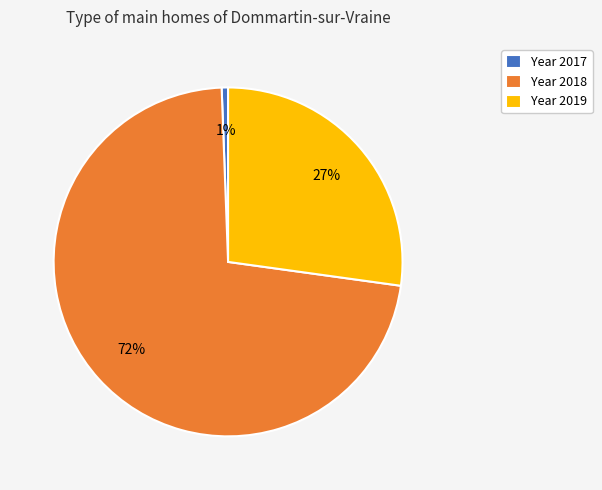

The Year 2017 slice represents 11% of the pie. True or false?

False